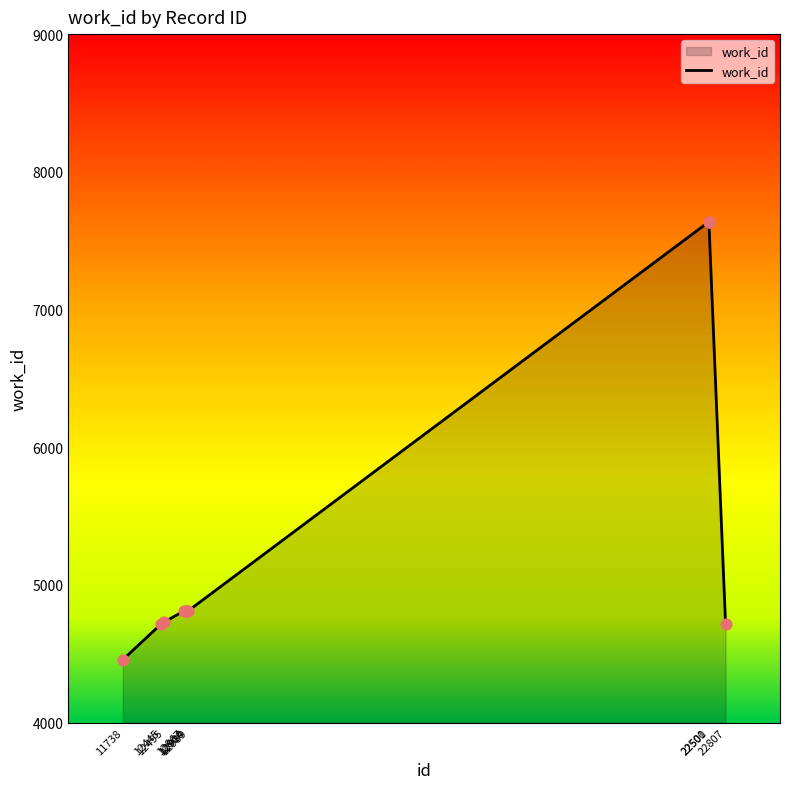

Between 22807 and 12900, which is larger?

12900